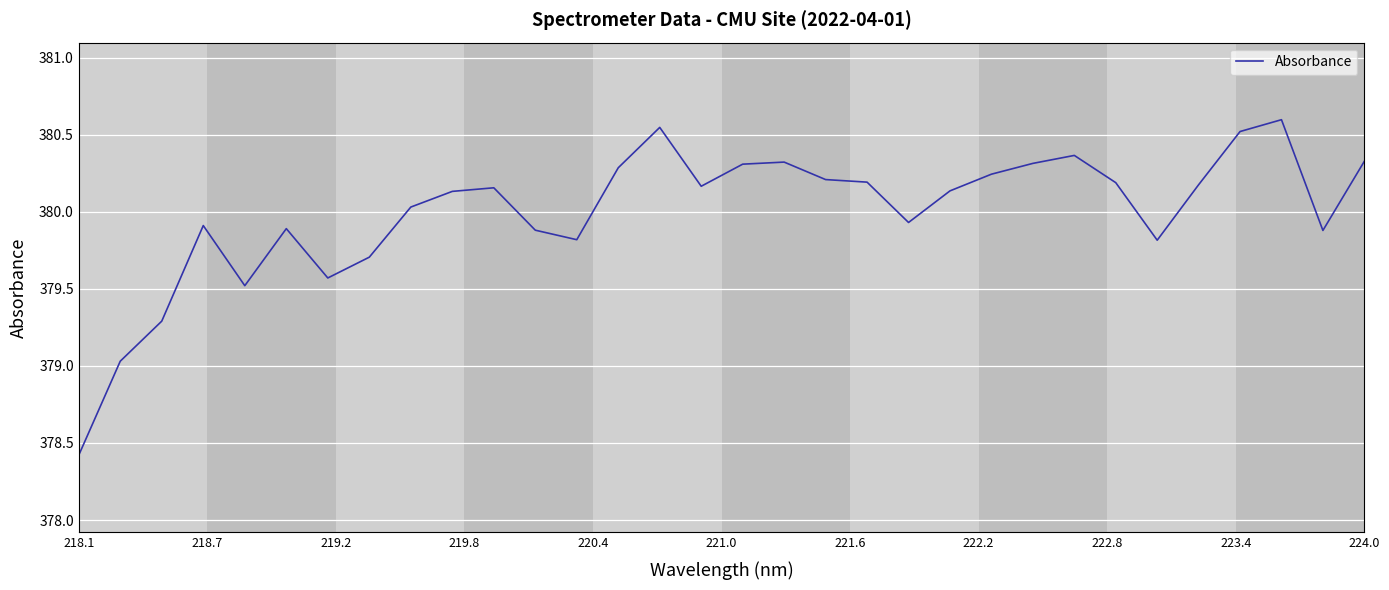

Count the number of categories in the chart.

32